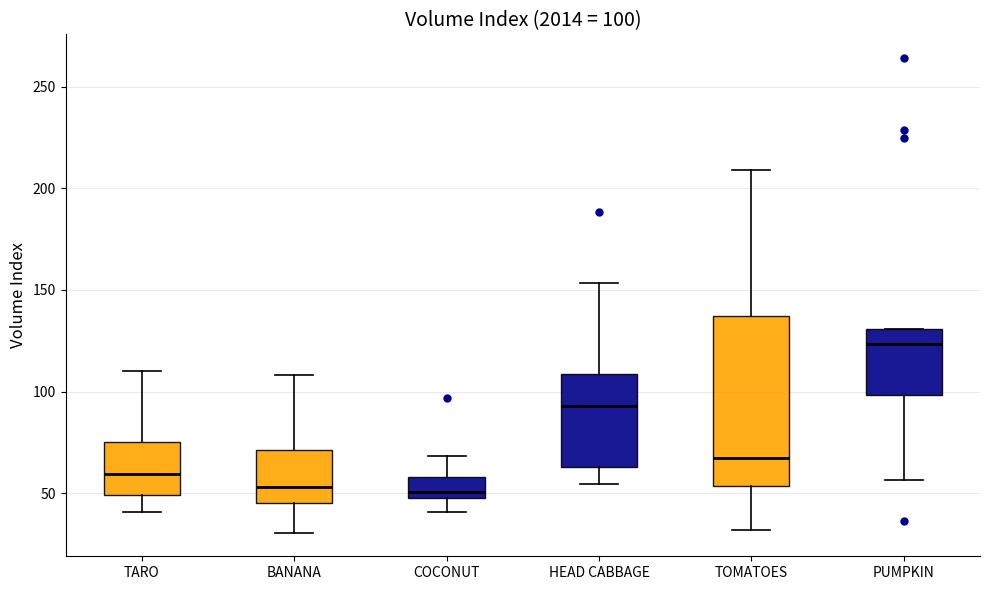

Which box is the tallest, from its lower edge to its upper edge?

TOMATOES